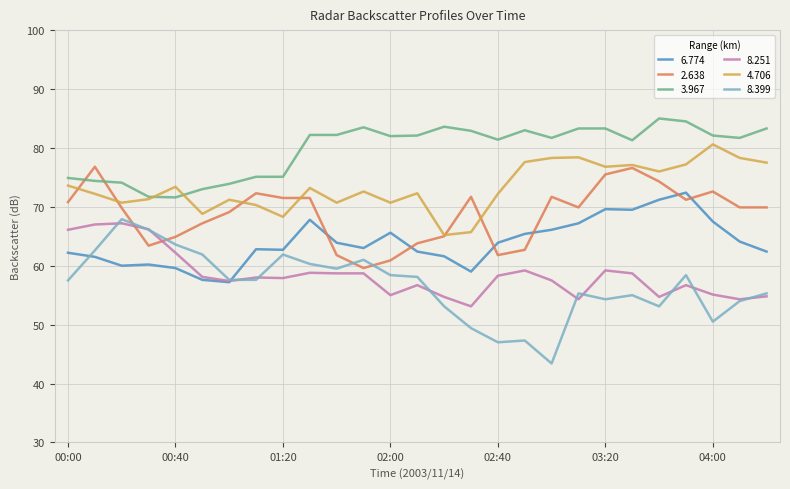

Does the chart display data point markers on the line(s)?

No